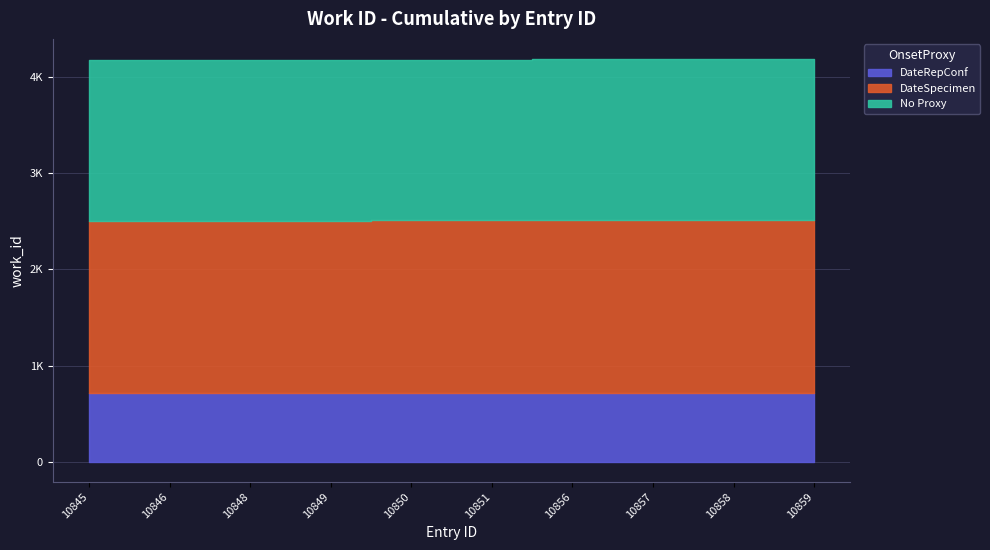

What is the difference between the second highest and minimum values?

8